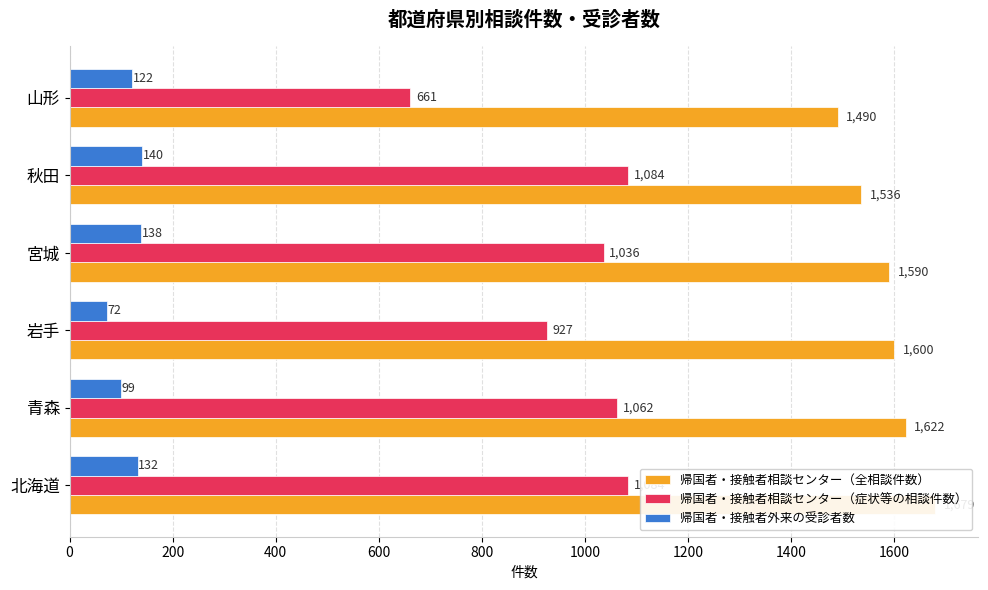

How many bars are there in each group?

3